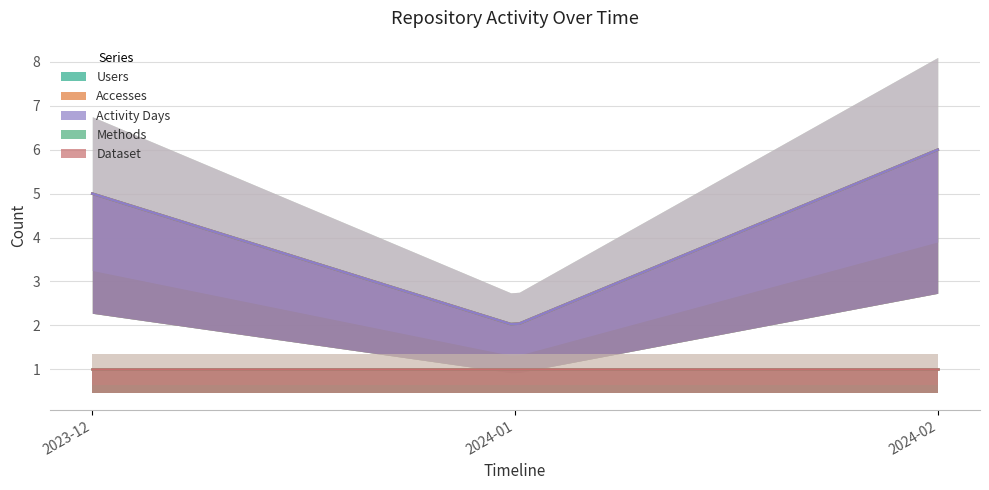

Reading left to right, extract all data points from this chart.

Users: 2023-12-01=5	2024-01-01=2	2024-02-01=6
Accesses: 2023-12-01=5	2024-01-01=2	2024-02-01=6
Activity Days: 2023-12-01=5	2024-01-01=2	2024-02-01=6
Methods: 2023-12-01=1	2024-01-01=1	2024-02-01=1
Dataset: 2023-12-01=1	2024-01-01=1	2024-02-01=1